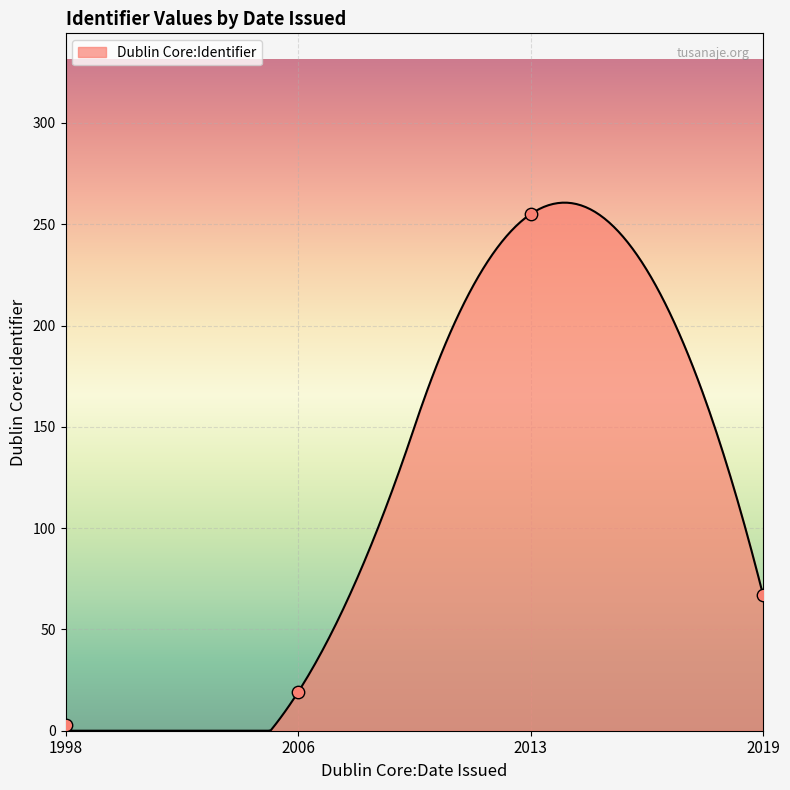

Between 1998 and 2013, which is larger?

2013